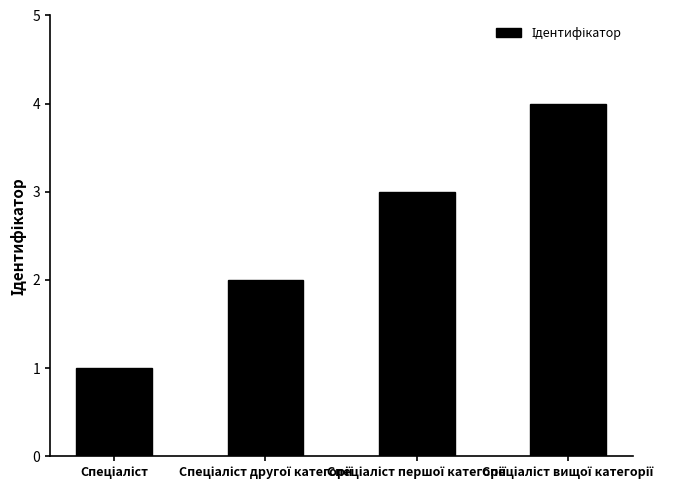

What is the sum of all values?

10